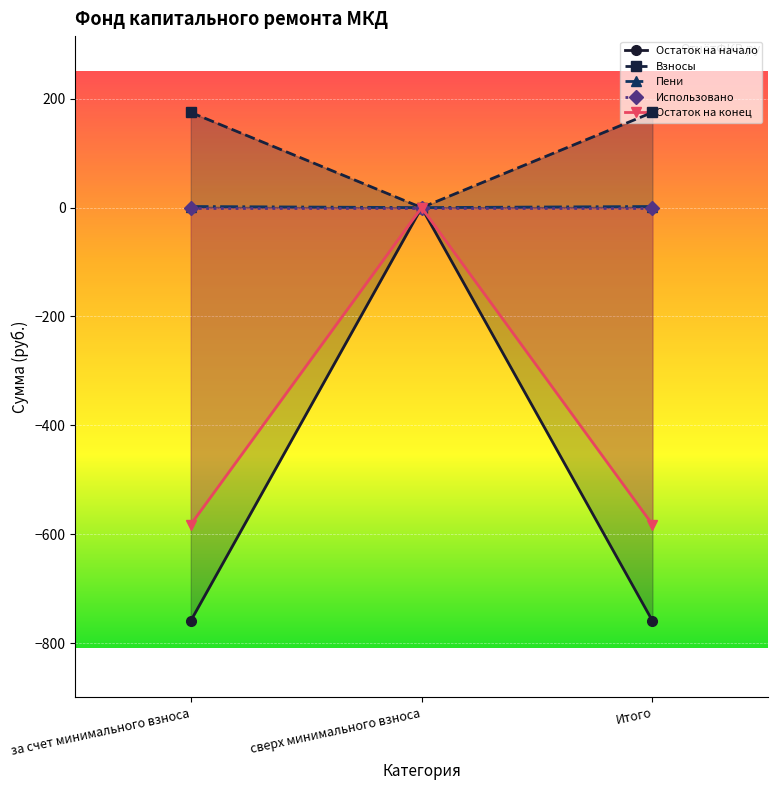

Which label corresponds to the largest value in the chart?

за счет минимального взноса